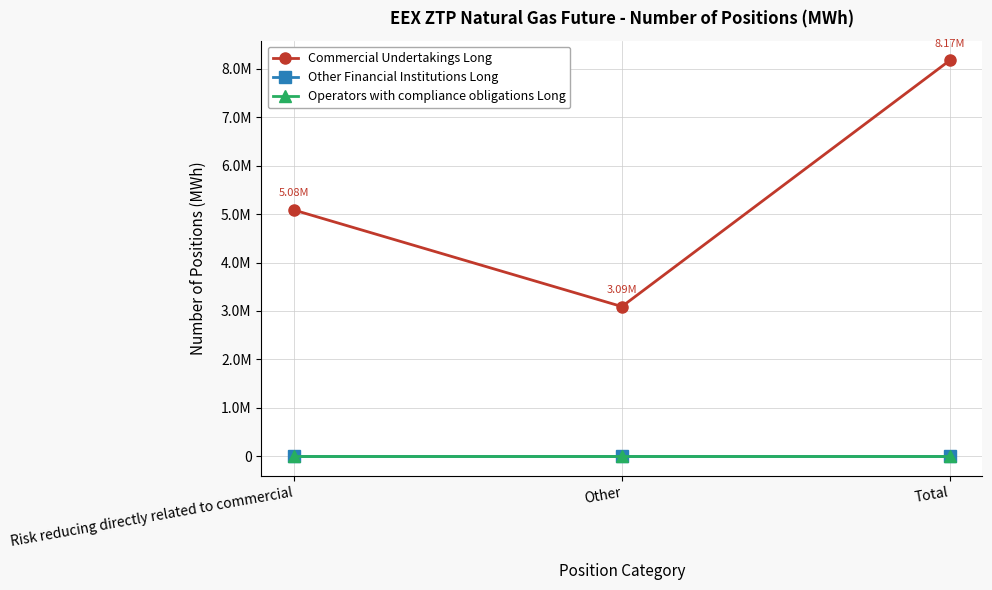

Does the chart have visible grid lines?

Yes